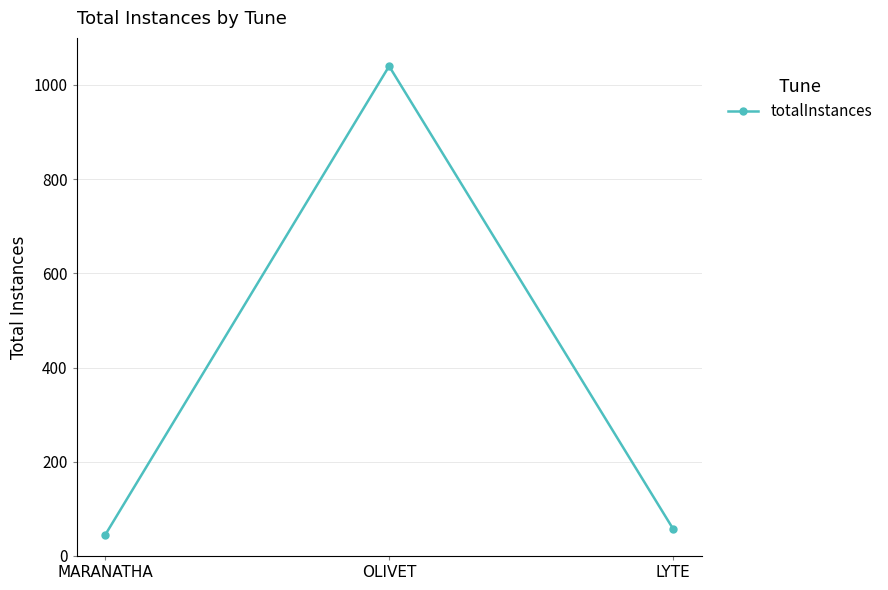

What is the change in value from OLIVET to LYTE?

-983